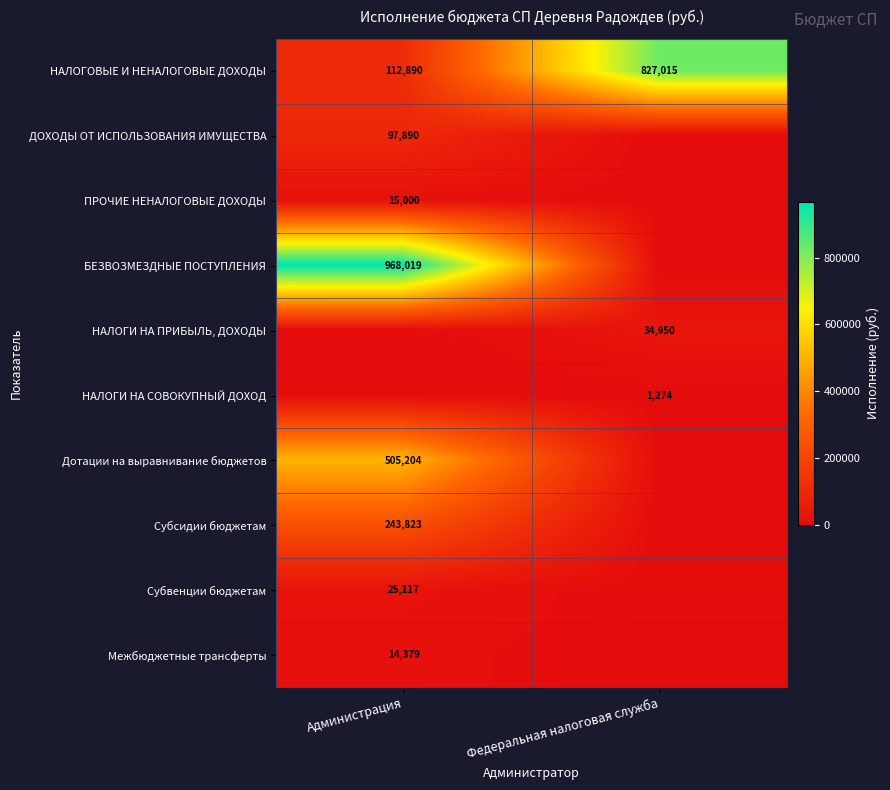

The Межбюджетные трансферты series shows 14379 at Администрация. True or false?

True